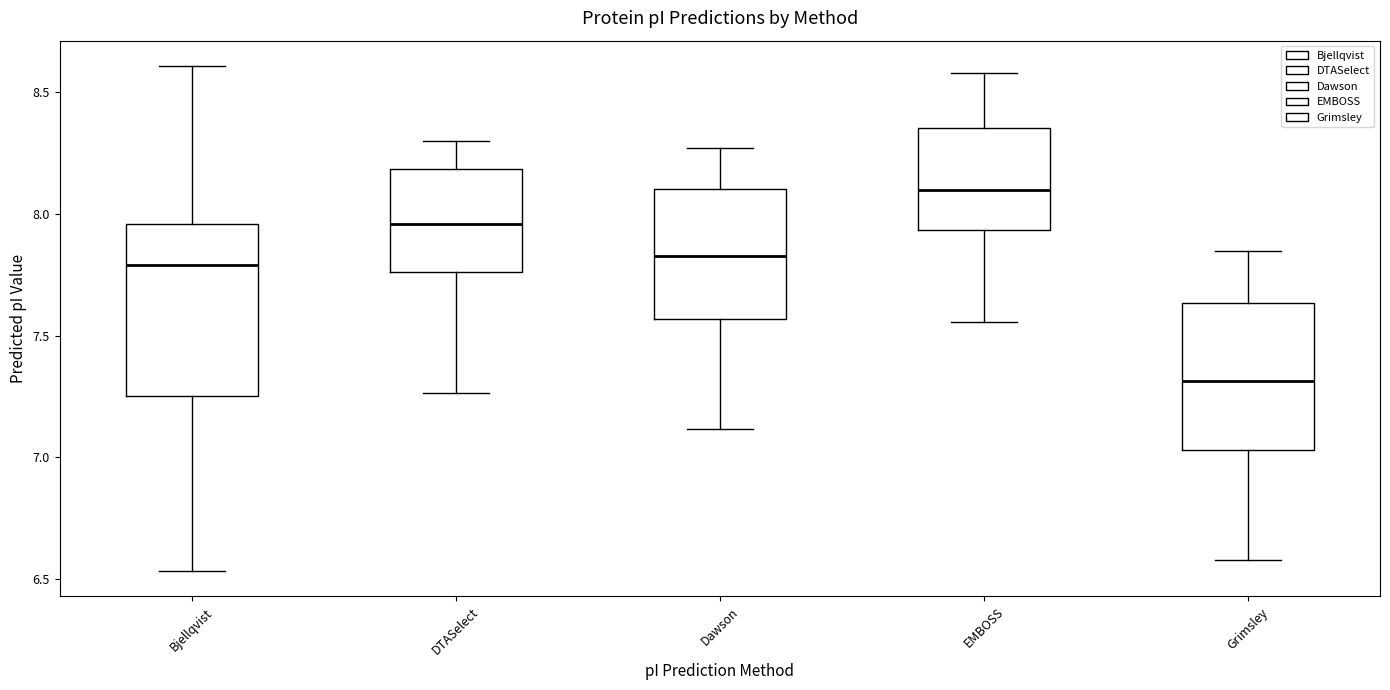

Reading left to right, read every box against the y-axis: the position of its median line, the range the box covers, and the ends of its whiskers. The values are not printed on the chart, so give them approximately, as read against the axis.

Bjellqvist: median 7.80, box 7.25 to 7.95, whiskers 6.55 to 8.60
DTASelect: median 7.95, box 7.75 to 8.20, whiskers 7.25 to 8.30
Dawson: median 7.85, box 7.55 to 8.10, whiskers 7.10 to 8.25
EMBOSS: median 8.10, box 7.95 to 8.35, whiskers 7.55 to 8.60
Grimsley: median 7.30, box 7.05 to 7.65, whiskers 6.60 to 7.85